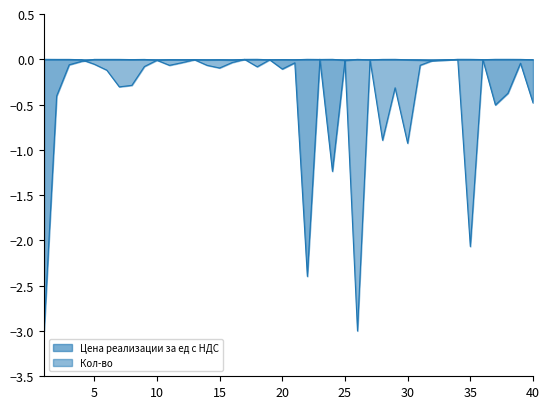

Which series has the widest spread of values?

Цена реализации за ед с НДС